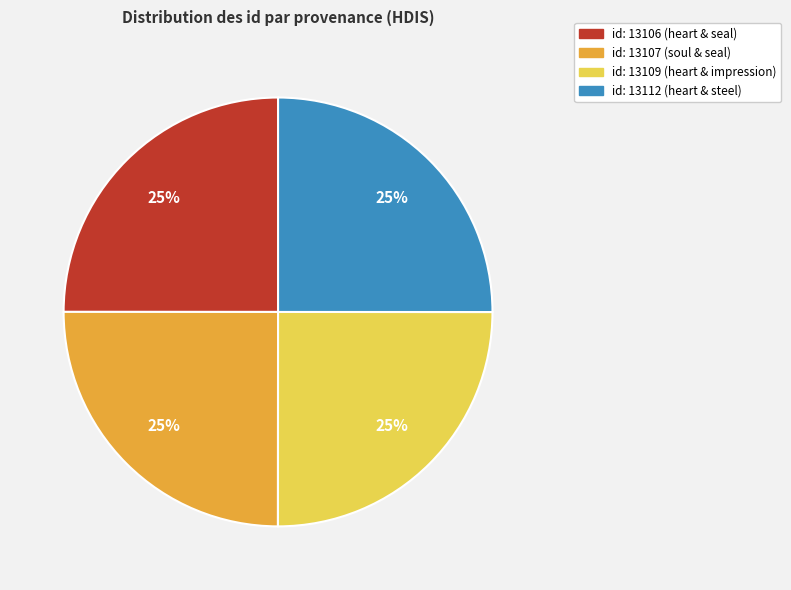

True or false: id: 13106 (heart & seal) accounts for 25% of the total.

True